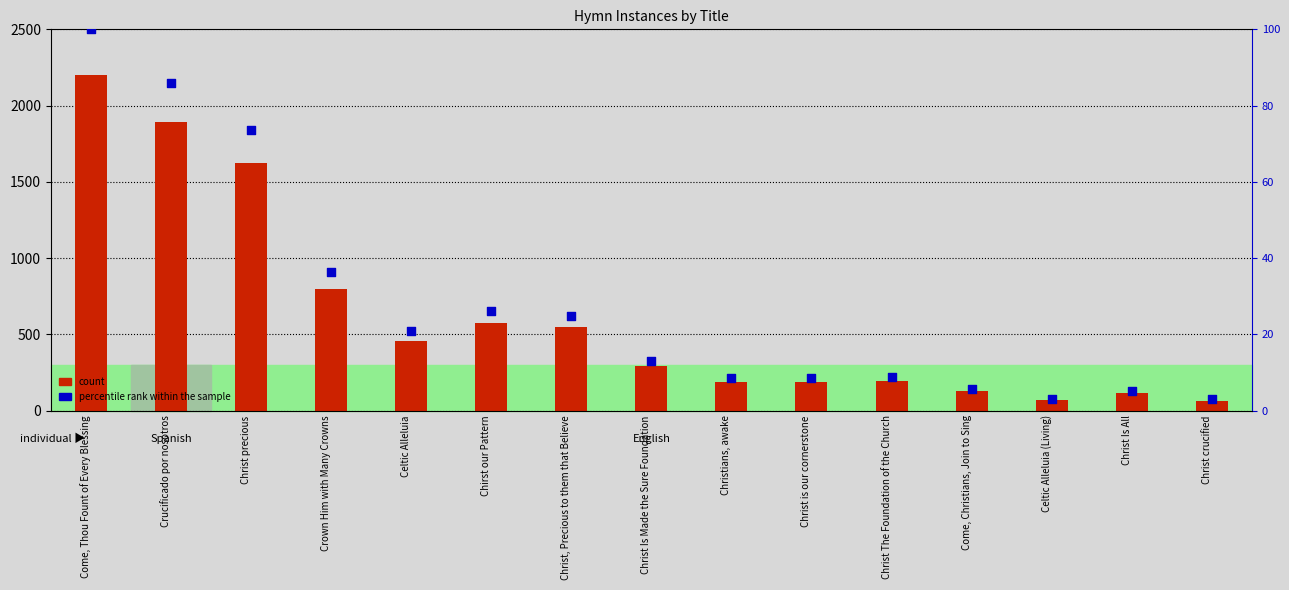

What are all the series names shown in the legend?

count, percentile rank within the sample